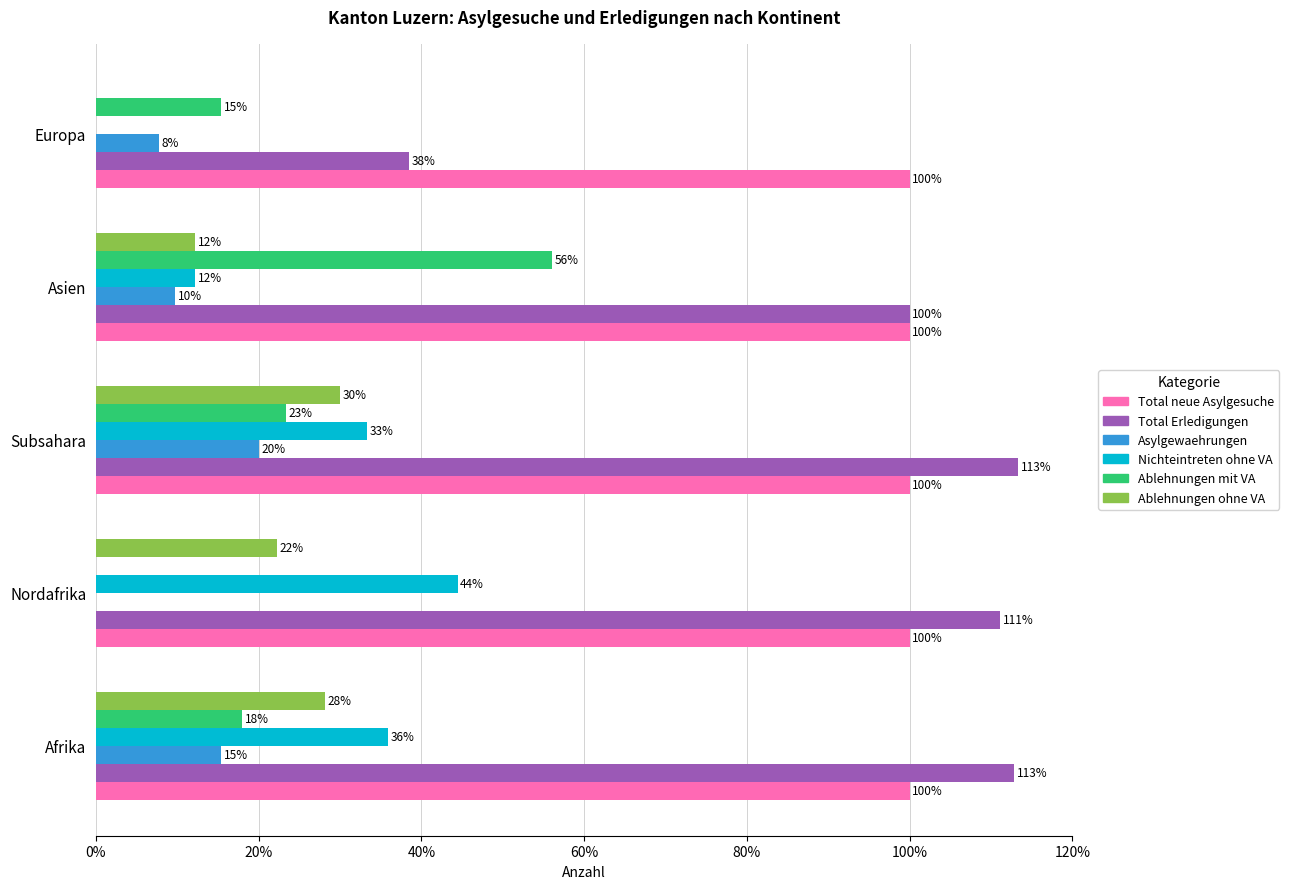

What are all the series names shown in the legend?

Total neue Asylgesuche, Total Erledigungen, Asylgewaehrungen, Nichteintreten ohne VA, Ablehnungen mit VA, Ablehnungen ohne VA